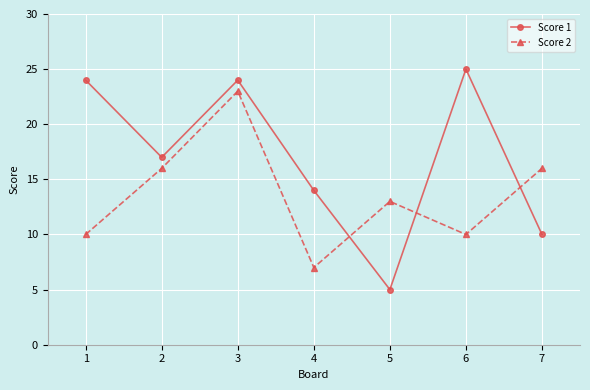

What is the difference between the highest and lowest values at 5?

8